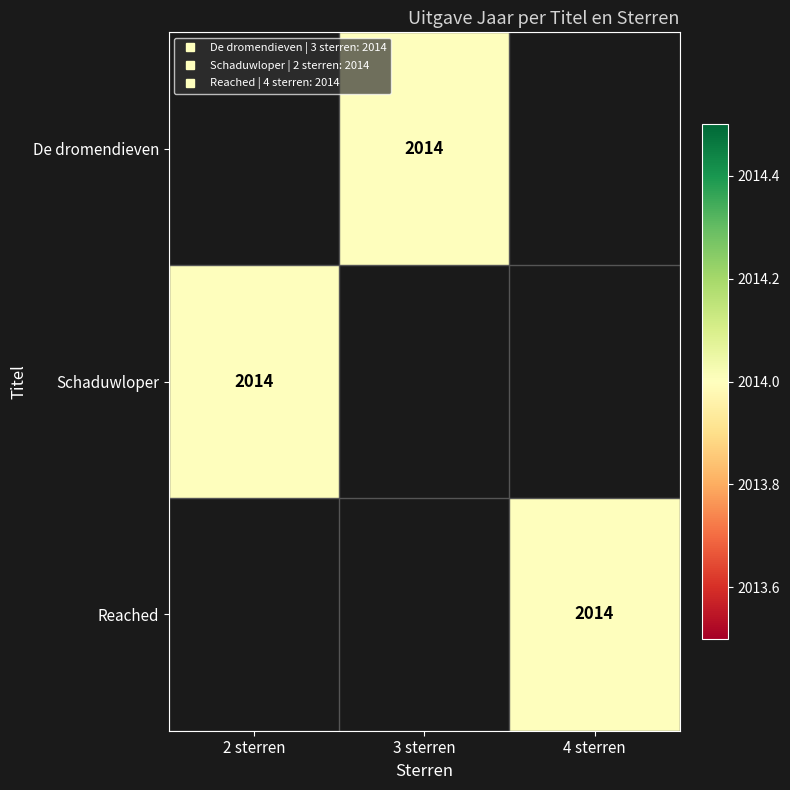

List the series in order of their peak value, highest first.

De dromendieven, Schaduwloper, Reached